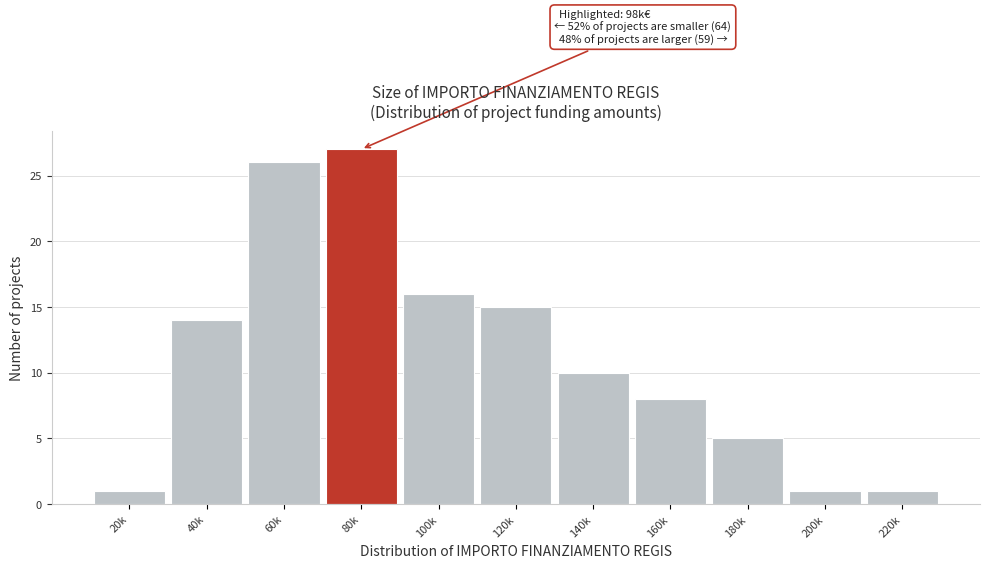

Reading left to right, what are all the values shown in this chart?

1	14	26	27	16	15	10	8	5	1	1